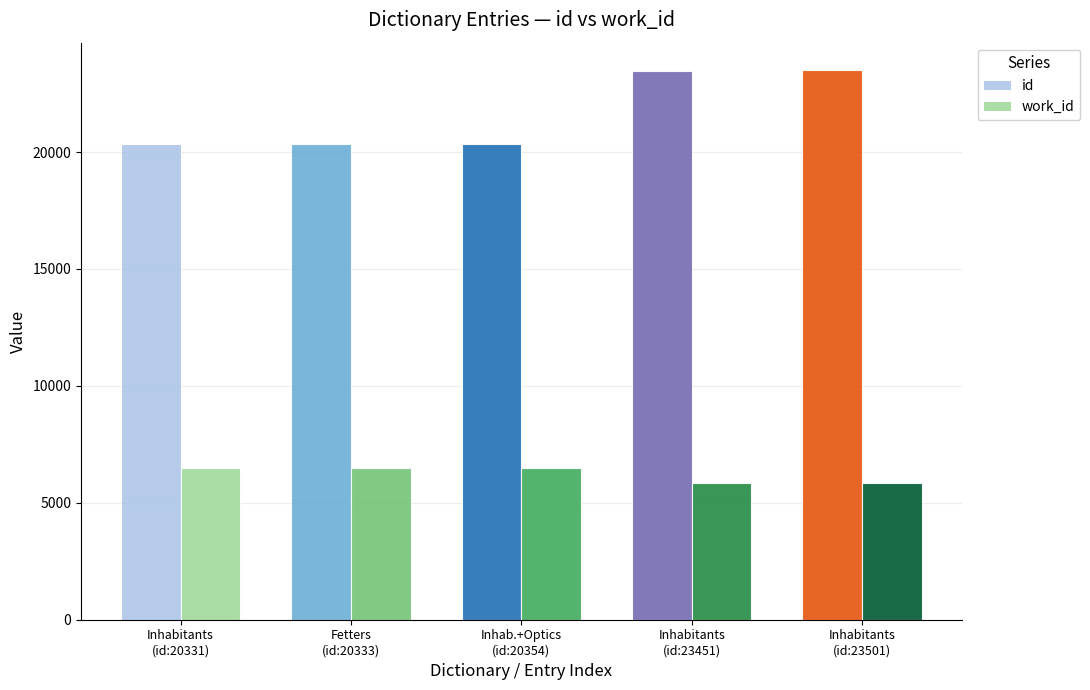

What is the maximum value for id?

23501